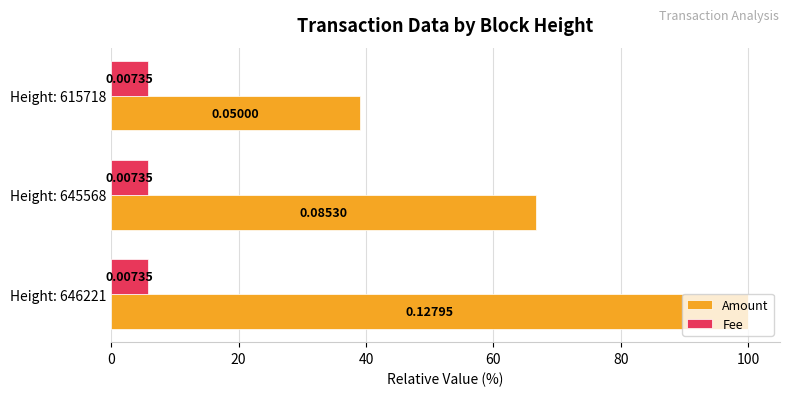

What are all the series names shown in the legend?

Amount, Fee